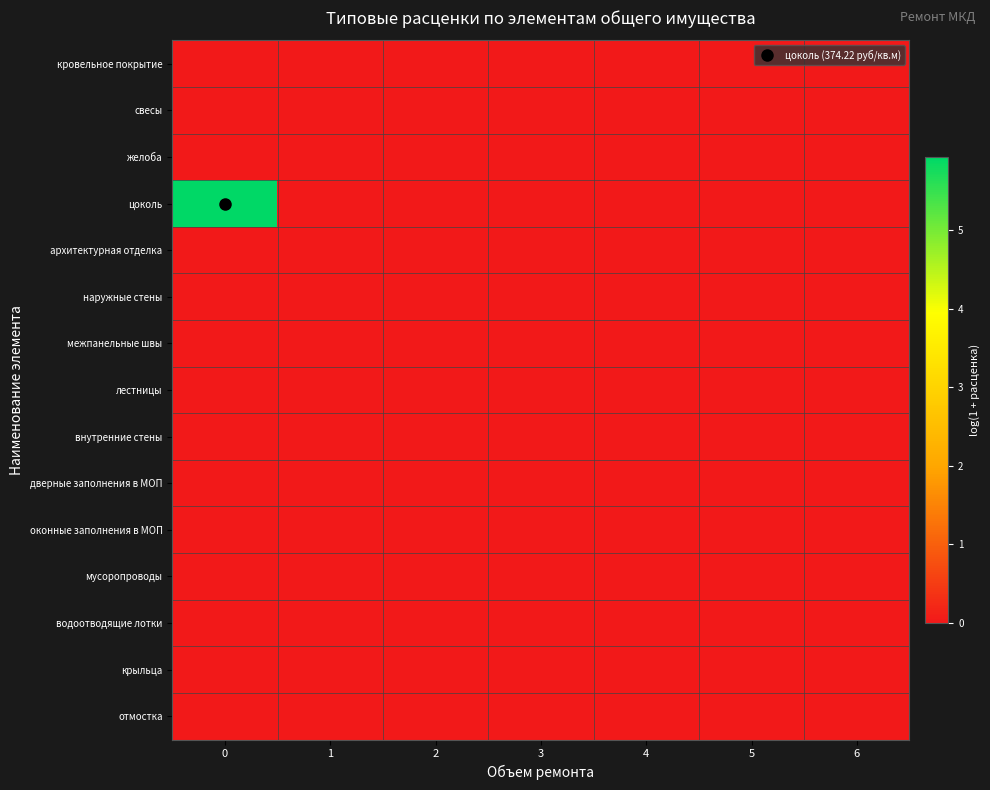

Reading left to right, transcribe all the data shown in this chart.

кровельное покрытие: 0=0.0	1=0.0	2=0.0	3=0.0	4=0.0	5=0.0	6=0.0
свесы: 0=0.0	1=0.0	2=0.0	3=0.0	4=0.0	5=0.0	6=0.0
желоба: 0=0.0	1=0.0	2=0.0	3=0.0	4=0.0	5=0.0	6=0.0
цоколь: 0=5.9	1=0.0	2=0.0	3=0.0	4=0.0	5=0.0	6=0.0
архитектурная отделка: 0=0.0	1=0.0	2=0.0	3=0.0	4=0.0	5=0.0	6=0.0
наружные стены: 0=0.0	1=0.0	2=0.0	3=0.0	4=0.0	5=0.0	6=0.0
межпанельные швы: 0=0.0	1=0.0	2=0.0	3=0.0	4=0.0	5=0.0	6=0.0
лестницы: 0=0.0	1=0.0	2=0.0	3=0.0	4=0.0	5=0.0	6=0.0
внутренние стены: 0=0.0	1=0.0	2=0.0	3=0.0	4=0.0	5=0.0	6=0.0
дверные заполнения в МОП: 0=0.0	1=0.0	2=0.0	3=0.0	4=0.0	5=0.0	6=0.0
оконные заполнения в МОП: 0=0.0	1=0.0	2=0.0	3=0.0	4=0.0	5=0.0	6=0.0
мусоропроводы: 0=0.0	1=0.0	2=0.0	3=0.0	4=0.0	5=0.0	6=0.0
водоотводящие лотки: 0=0.0	1=0.0	2=0.0	3=0.0	4=0.0	5=0.0	6=0.0
крыльца: 0=0.0	1=0.0	2=0.0	3=0.0	4=0.0	5=0.0	6=0.0
отмостка: 0=0.0	1=0.0	2=0.0	3=0.0	4=0.0	5=0.0	6=0.0